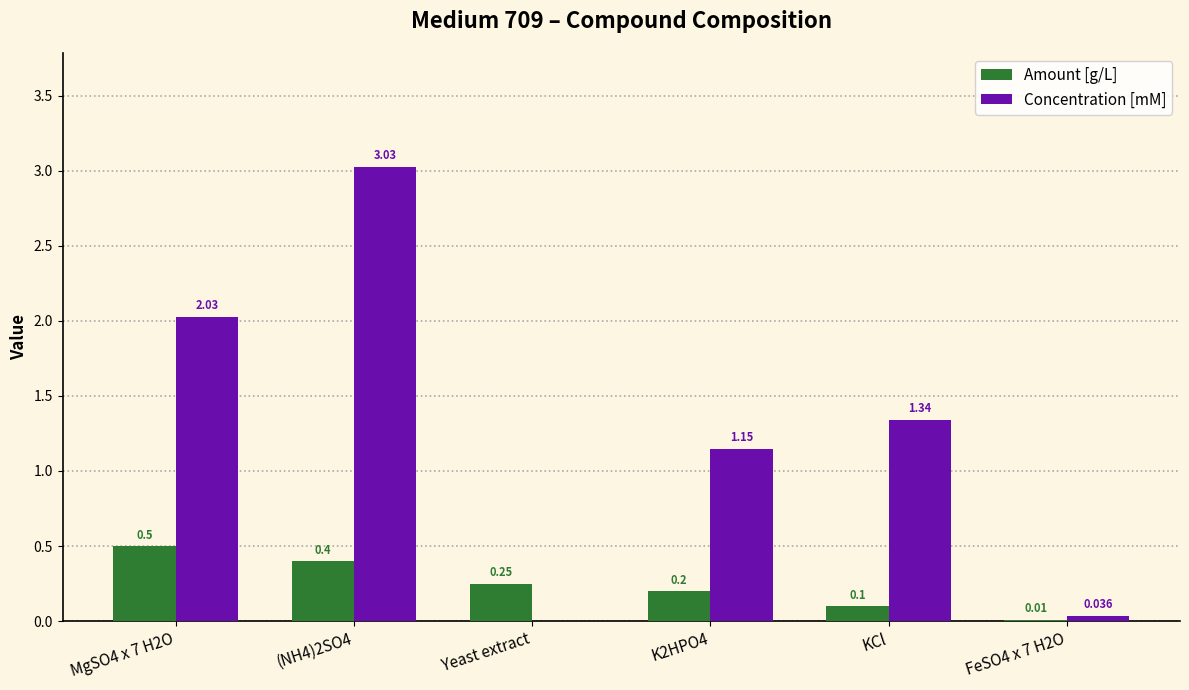

Which series changed the most between MgSO4 x 7 H2O and FeSO4 x 7 H2O?

Concentration [mM]